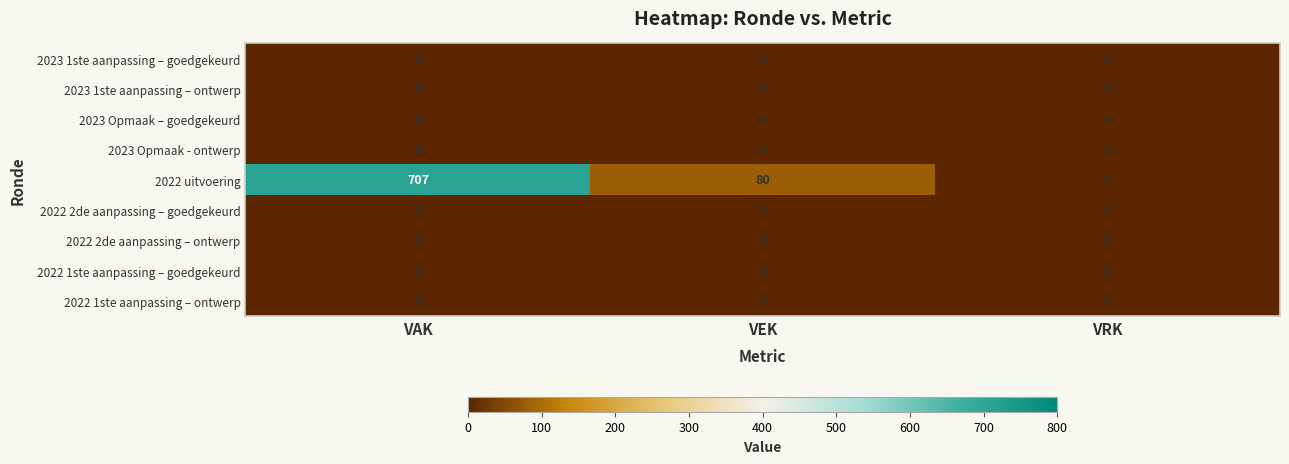

At which category is the sum across all series the highest?

VAK